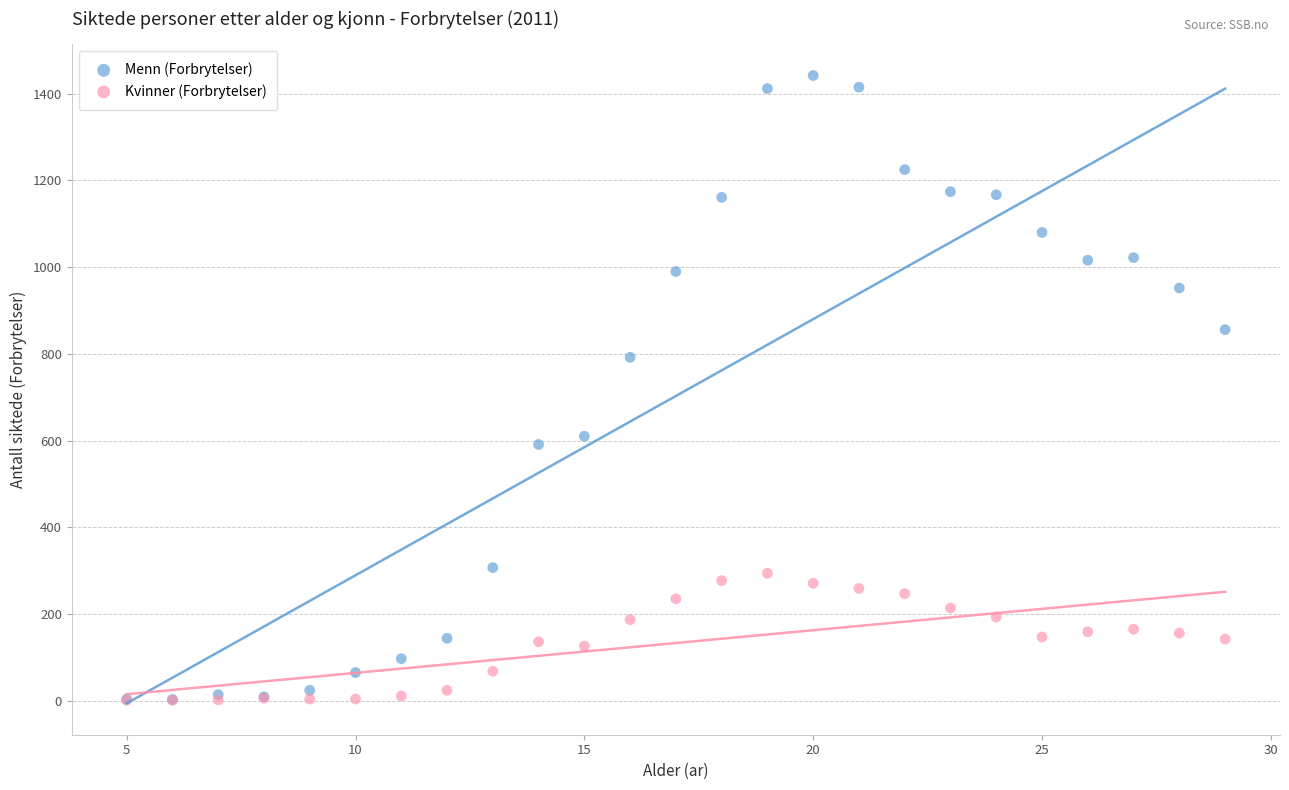

In the Menn (Forbrytelser) series, what Y value is closest to 722?

792